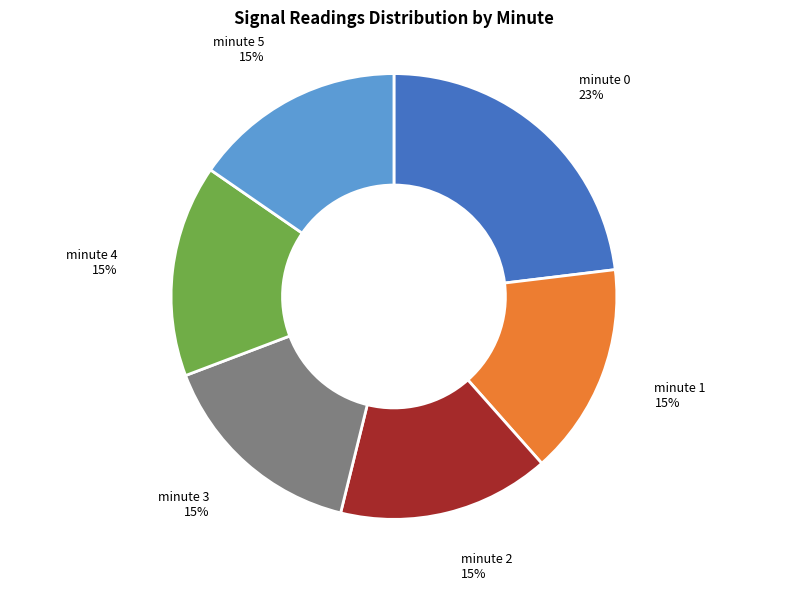

Is there any slice that represents more than half of the pie?

No